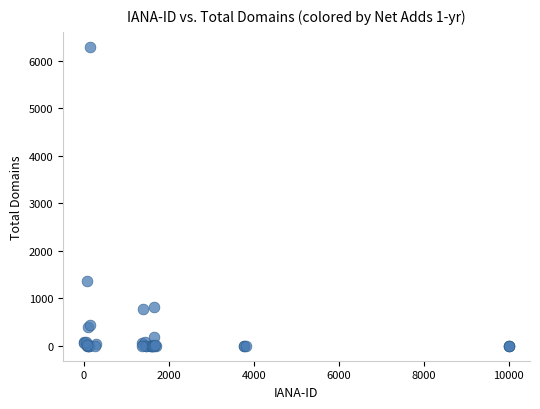

What Y value in the scatter plot is closest to 3149?

1363